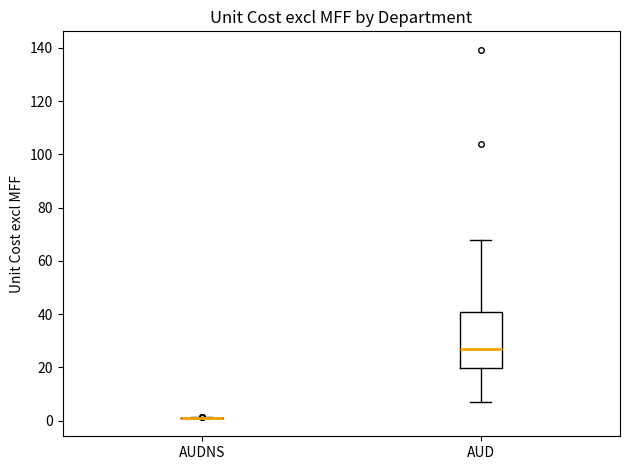

Reading left to right, transcribe this box plot: for each box, give where its median line is, the range the box spans, and where its two whiskers end, as read against the y-axis. The values are not printed on the chart, so give them approximately, as read against the axis.

AUDNS: box collapsed to a line at 2, whiskers 2 to 2
AUD: median 26, box 20 to 40, whiskers 8 to 68